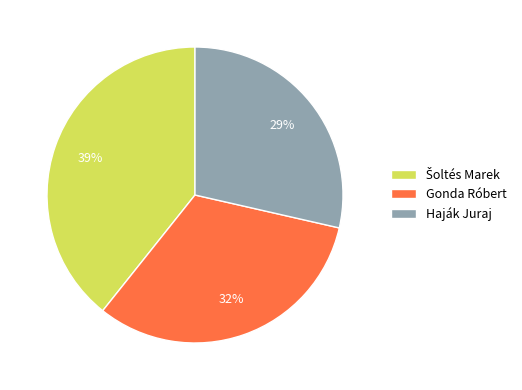

The Gonda Róbert slice represents 47% of the pie. True or false?

False